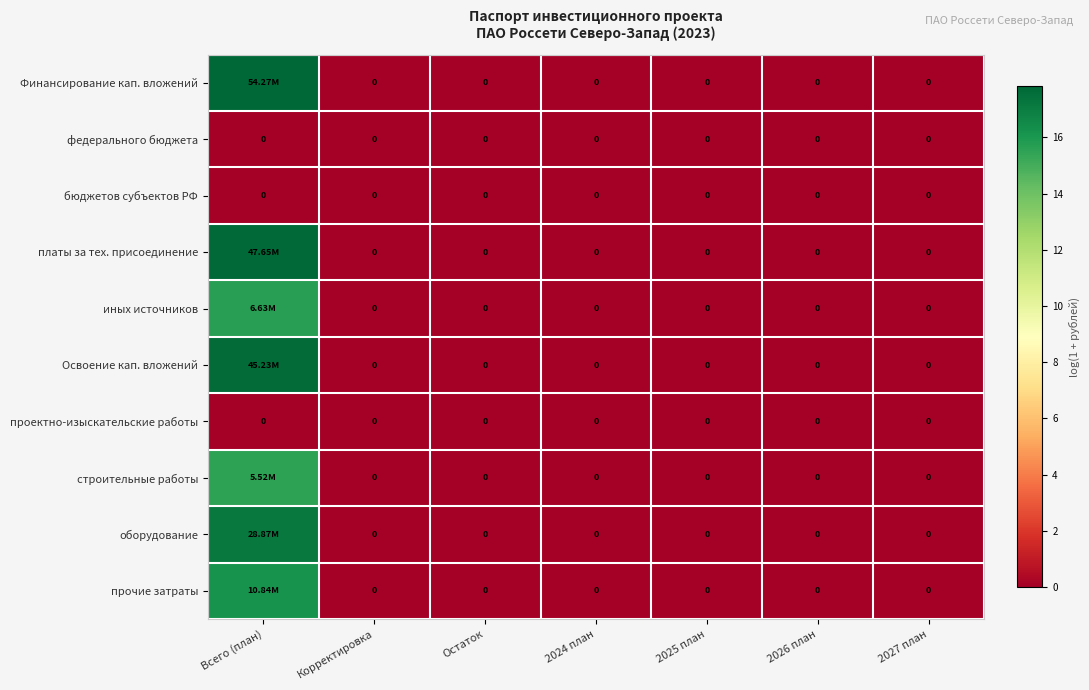

Which series has the largest total across all categories?

Финансирование кап. вложений